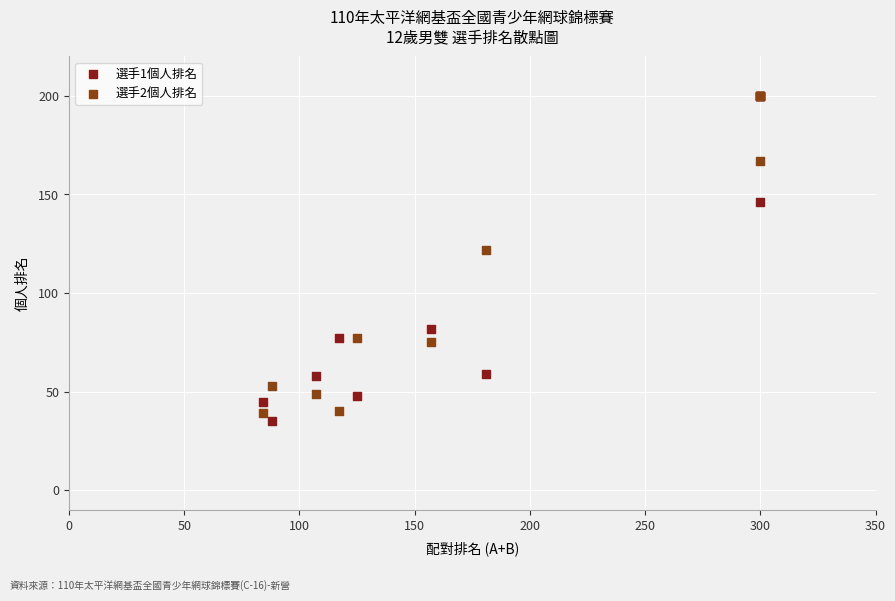

What are all the series names shown in the legend?

選手1個人排名, 選手2個人排名